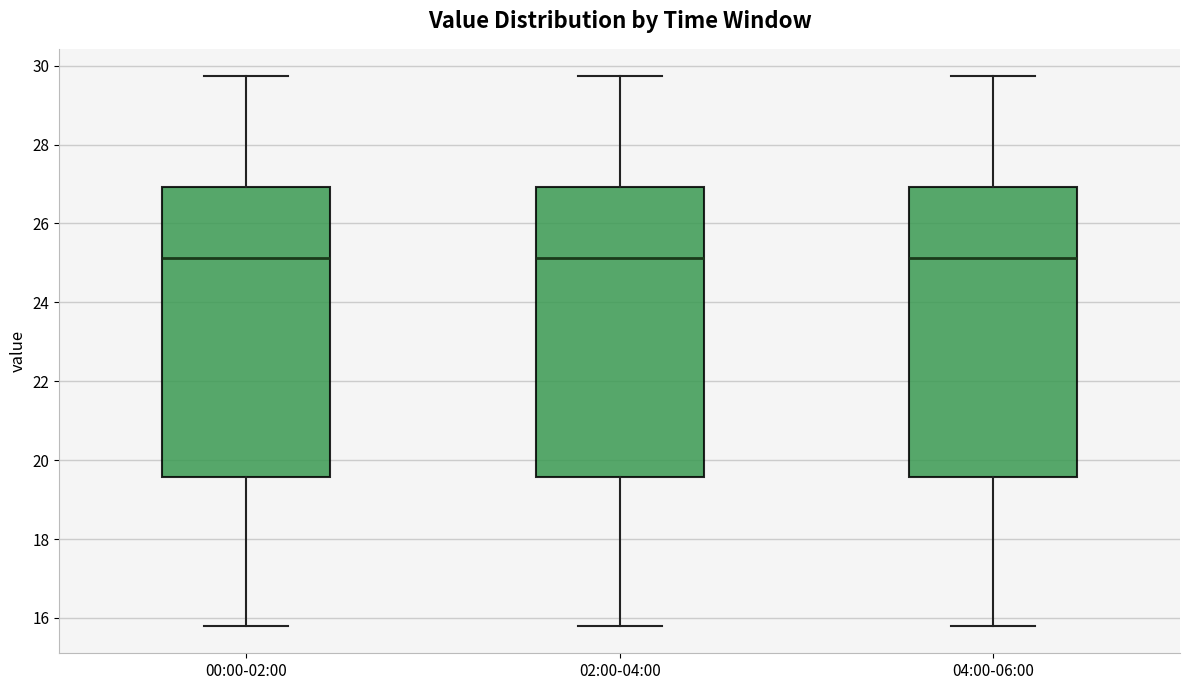

Where does the lower whisker of the box for 00:00-02:00 end on the y-axis? The values are not printed on the chart, so give them approximately, as read against the axis.

15.8